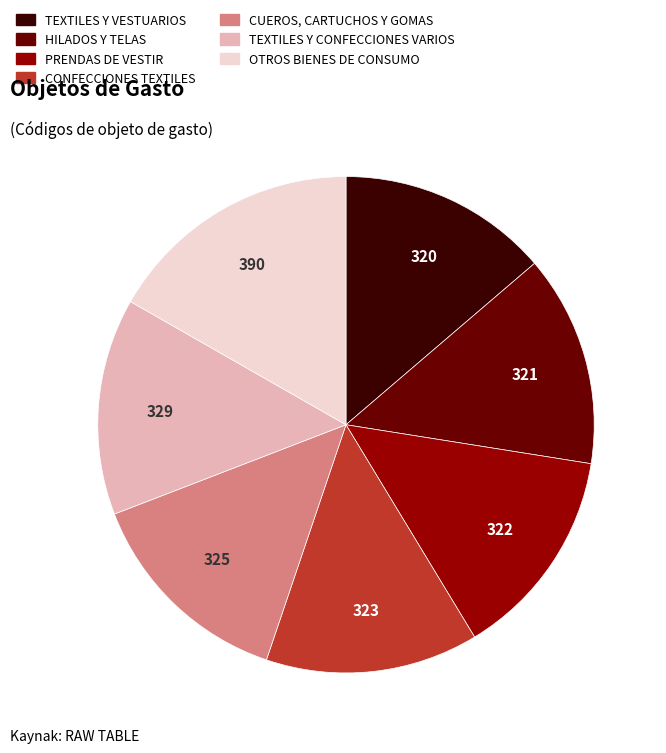

Do OTROS BIENES DE CONSUMO and TEXTILES Y CONFECCIONES VARIOS together represent more than half of the pie?

No